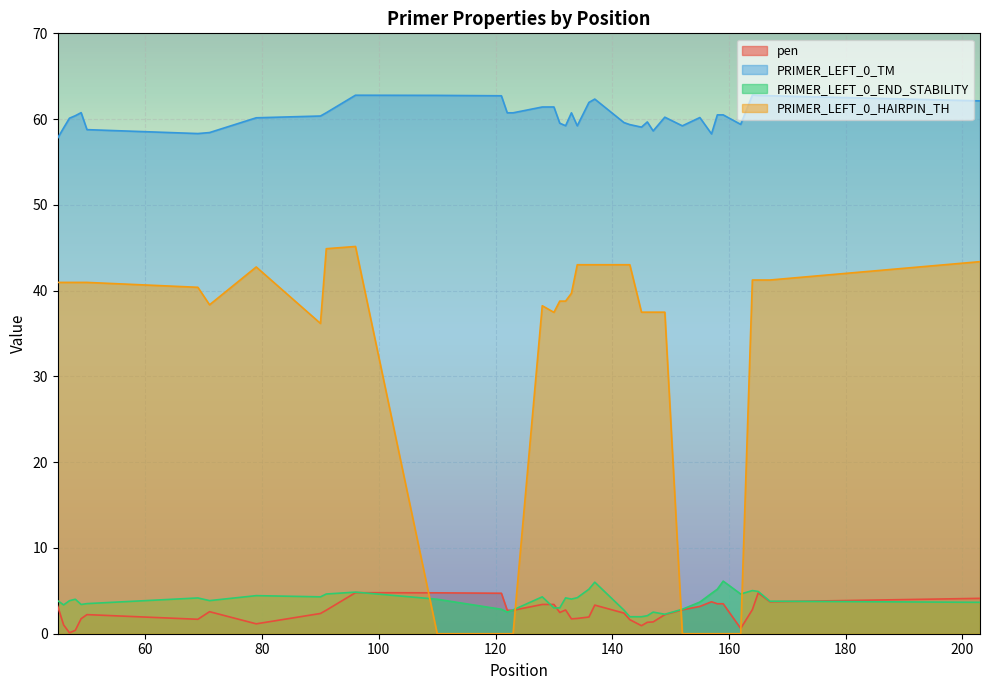

What is the approximate value of PRIMER_LEFT_0_TM at 79?

60.2